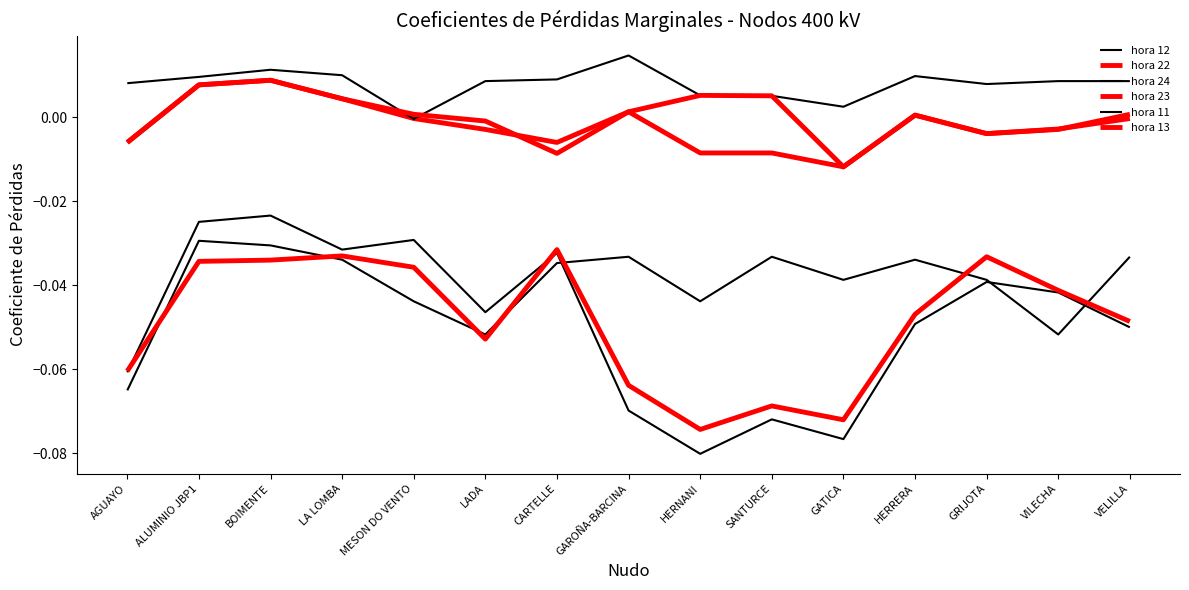

At how many categories does at least one series exceed 0?

15